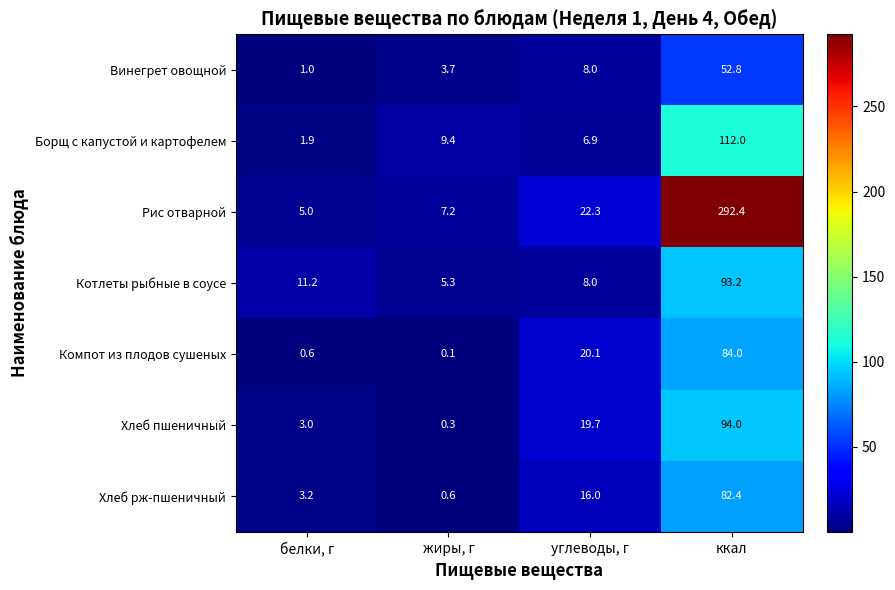

What is the spread (max minus min) of values at жиры, г?

9.3